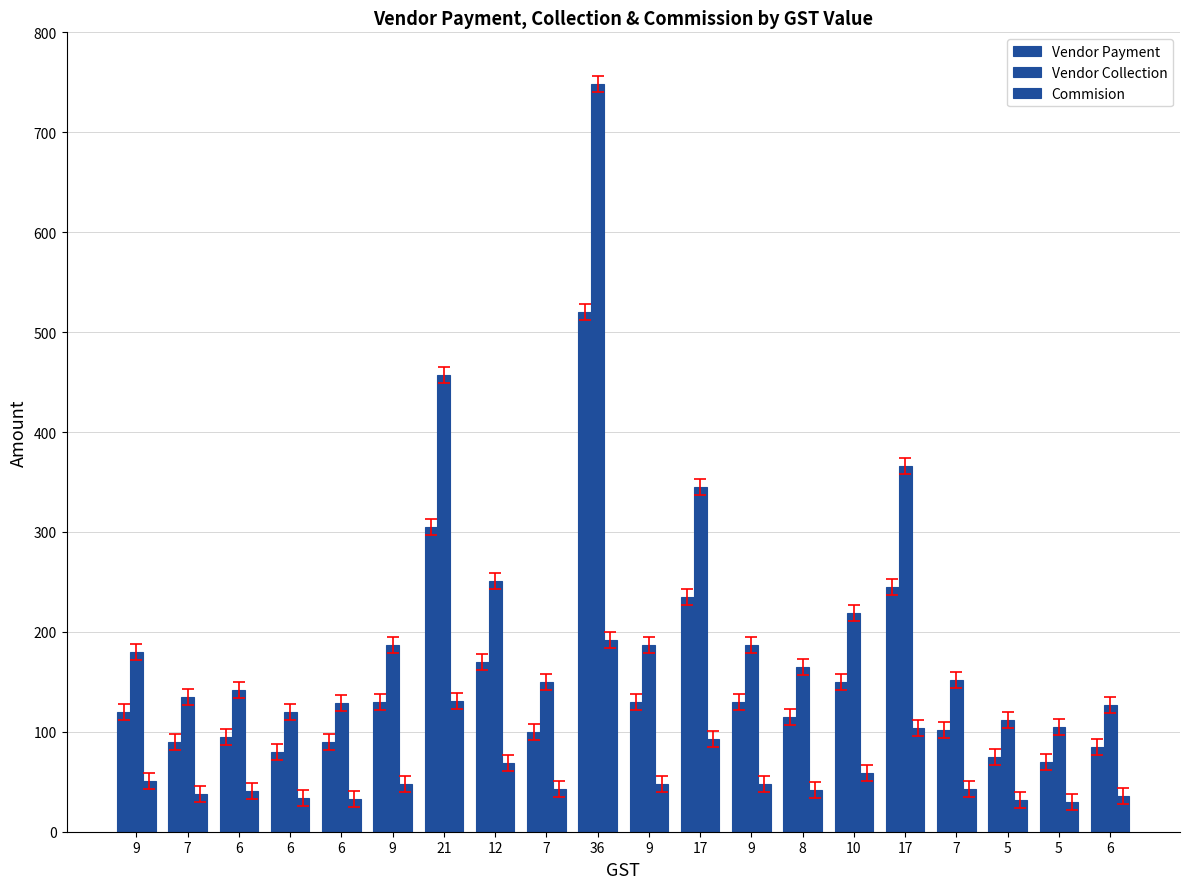

Does the chart contain stacked bars?

No